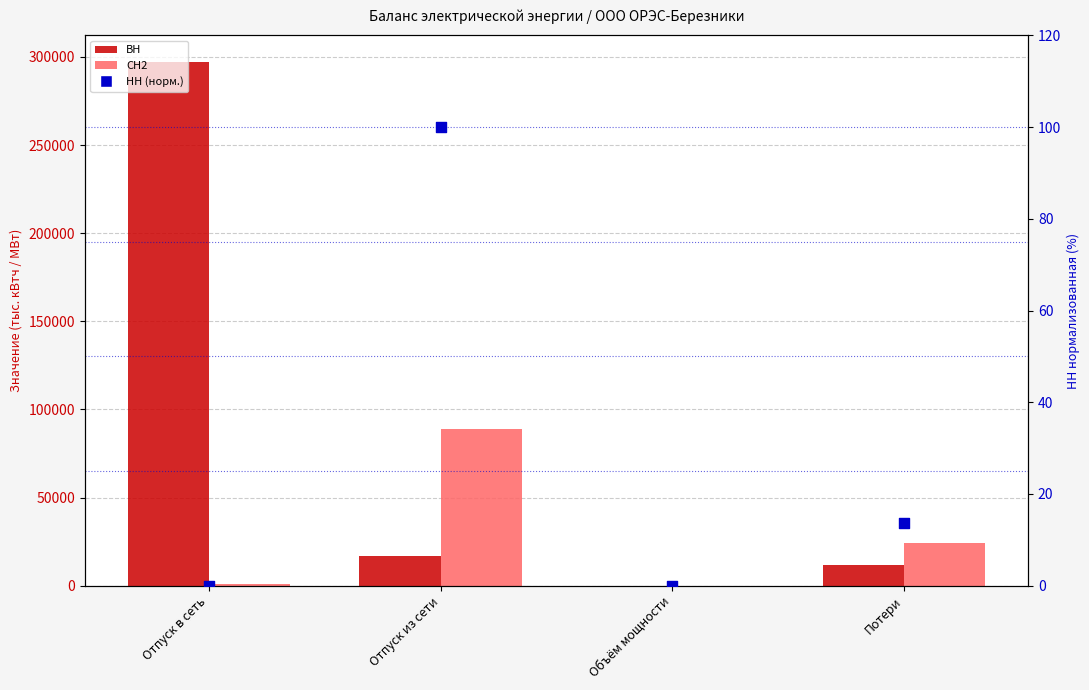

What are all the series names shown in the legend?

ВН, СН2, НН (норм.)